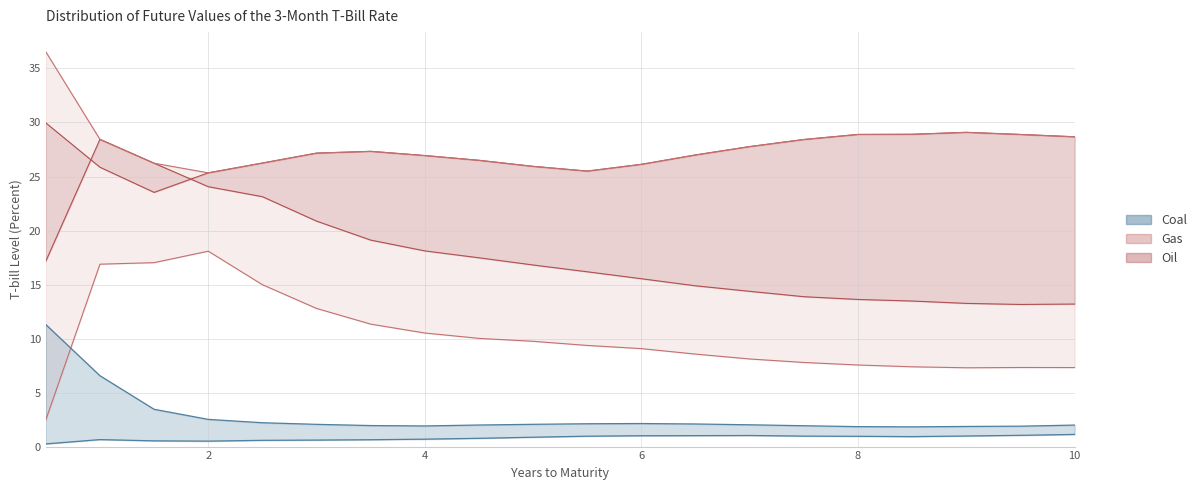

Which category has the highest value across all series?

0.5